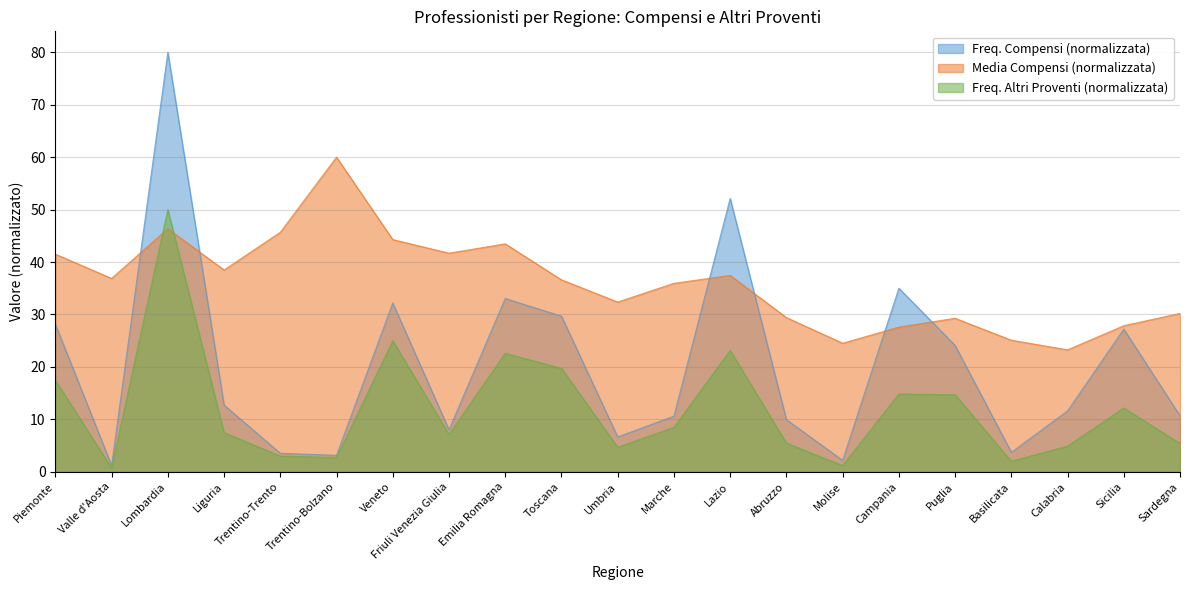

At which category is the sum across all series the highest?

Lombardia